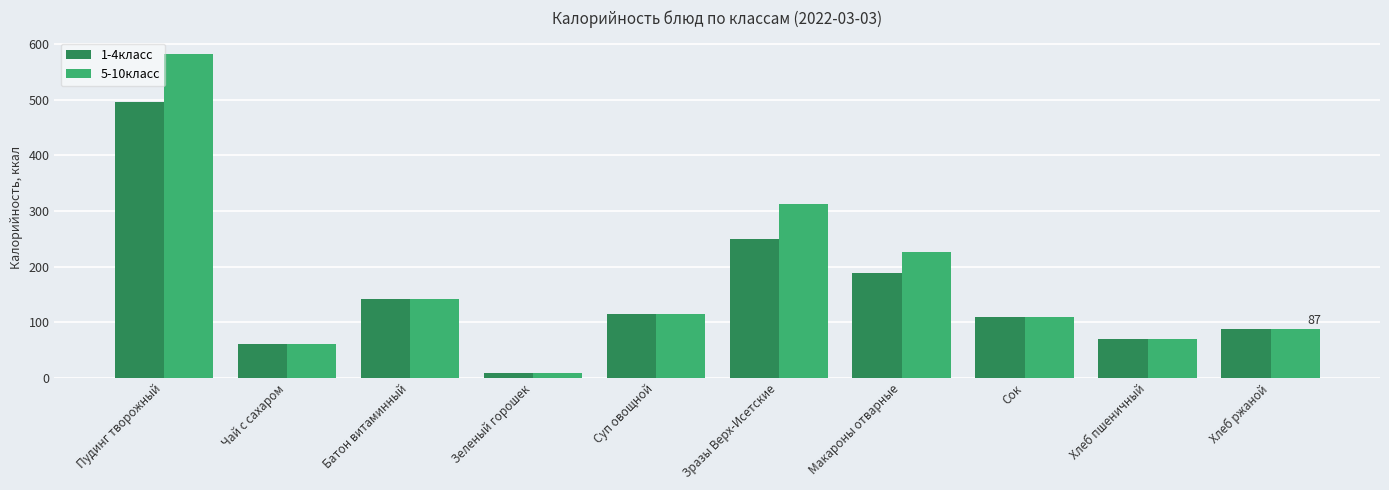

How many bars are there in total?

20